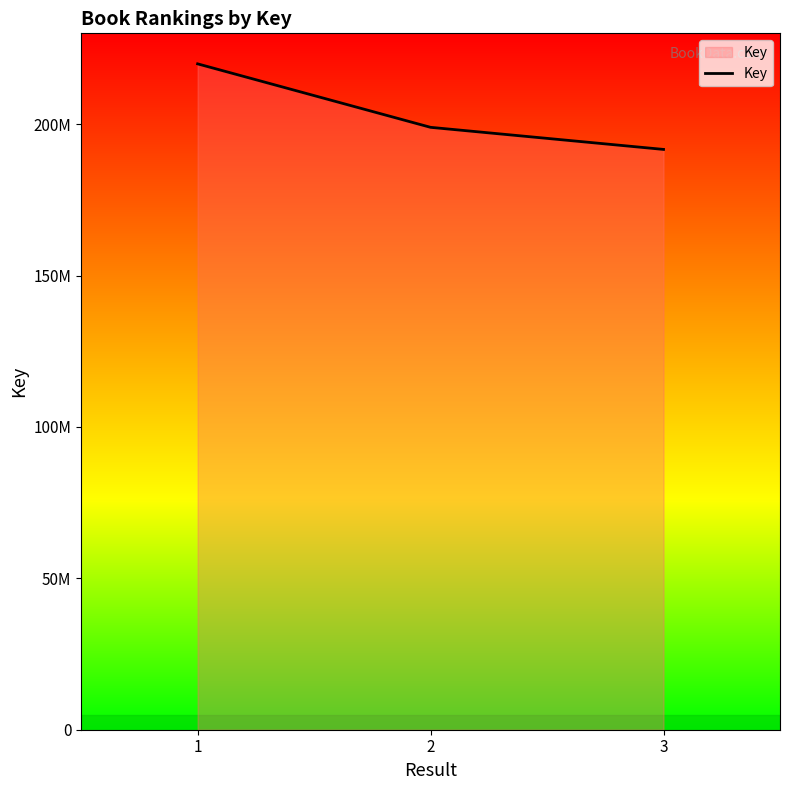

What is the minimum value shown in the chart?

191660089